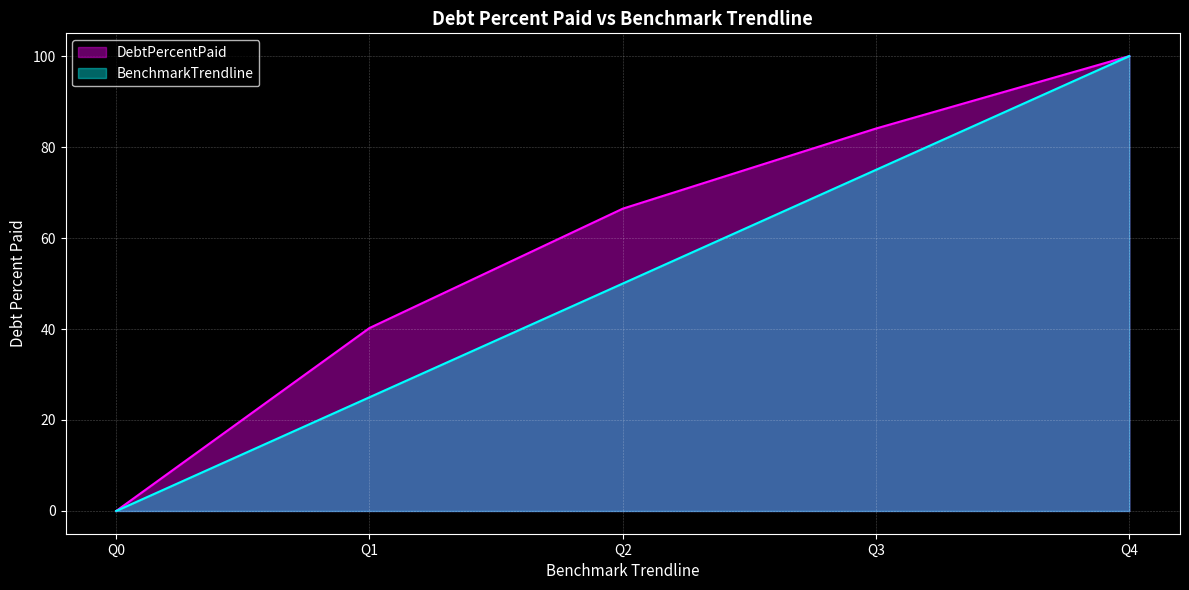

What is the value of the DebtPercentPaid point at the 4th from the left?

84.1